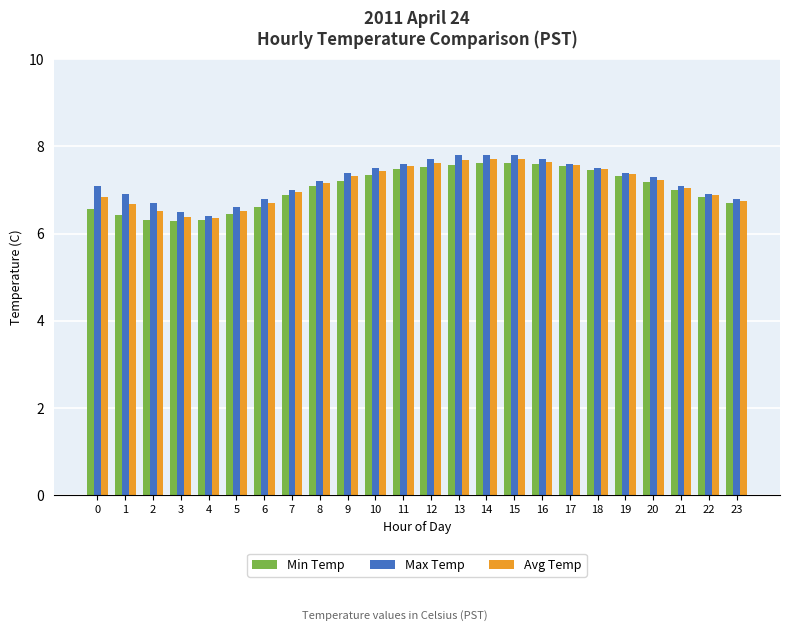

Is the value of Avg Temp at 22 greater than the value of Max Temp at 8?

No